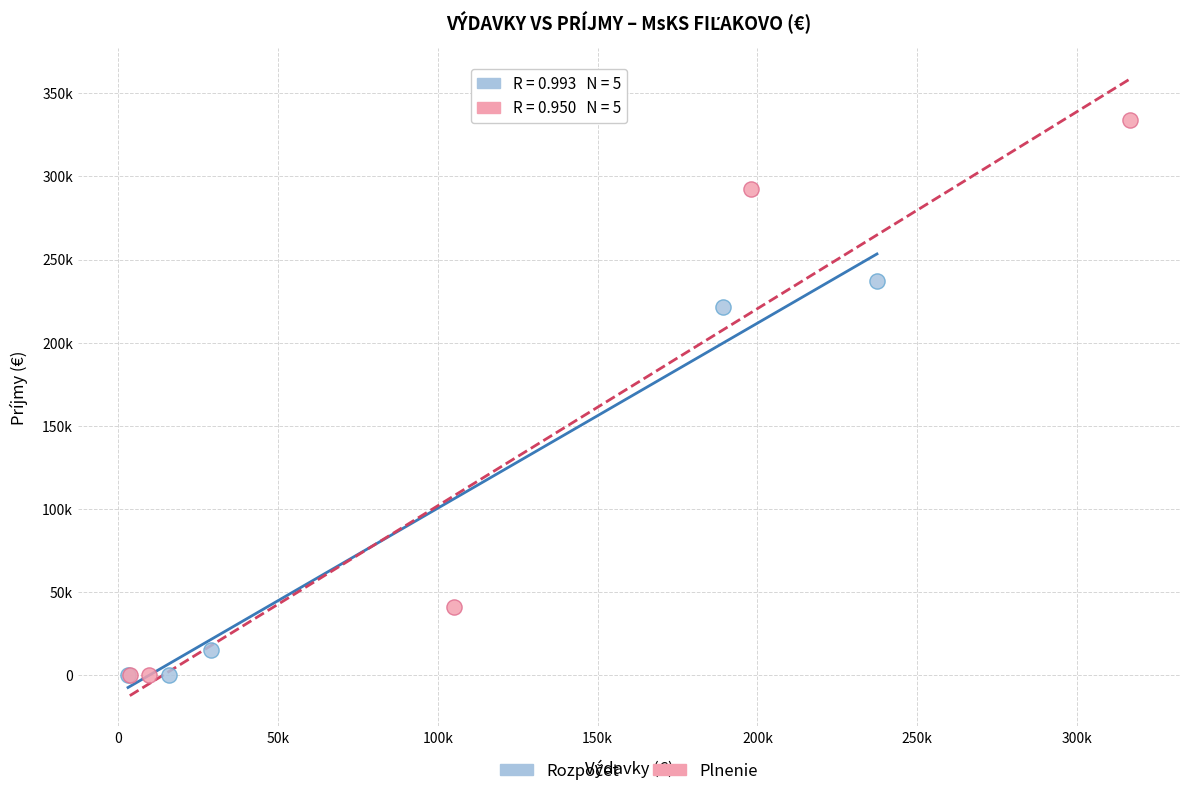

Which series has the widest spread of Y values?

Plnenie